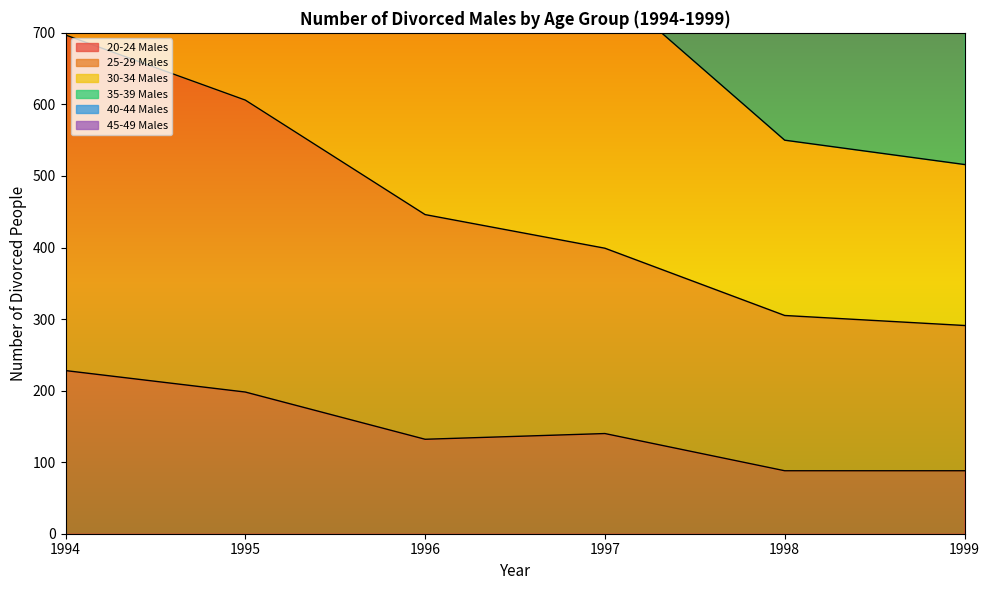

What is the approximate value of 35-39 Males at 1996, to the nearest 100?

1300